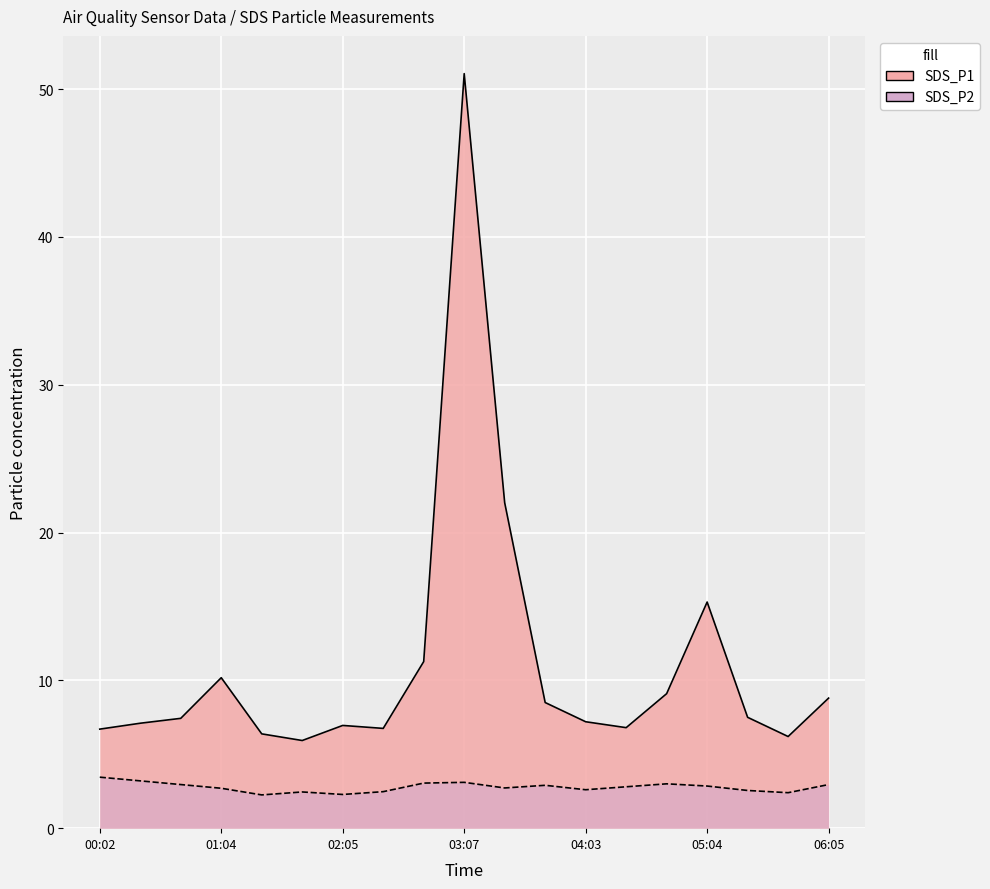

What is the value of the SDS_P2 point at the 5th from the left?

2.2